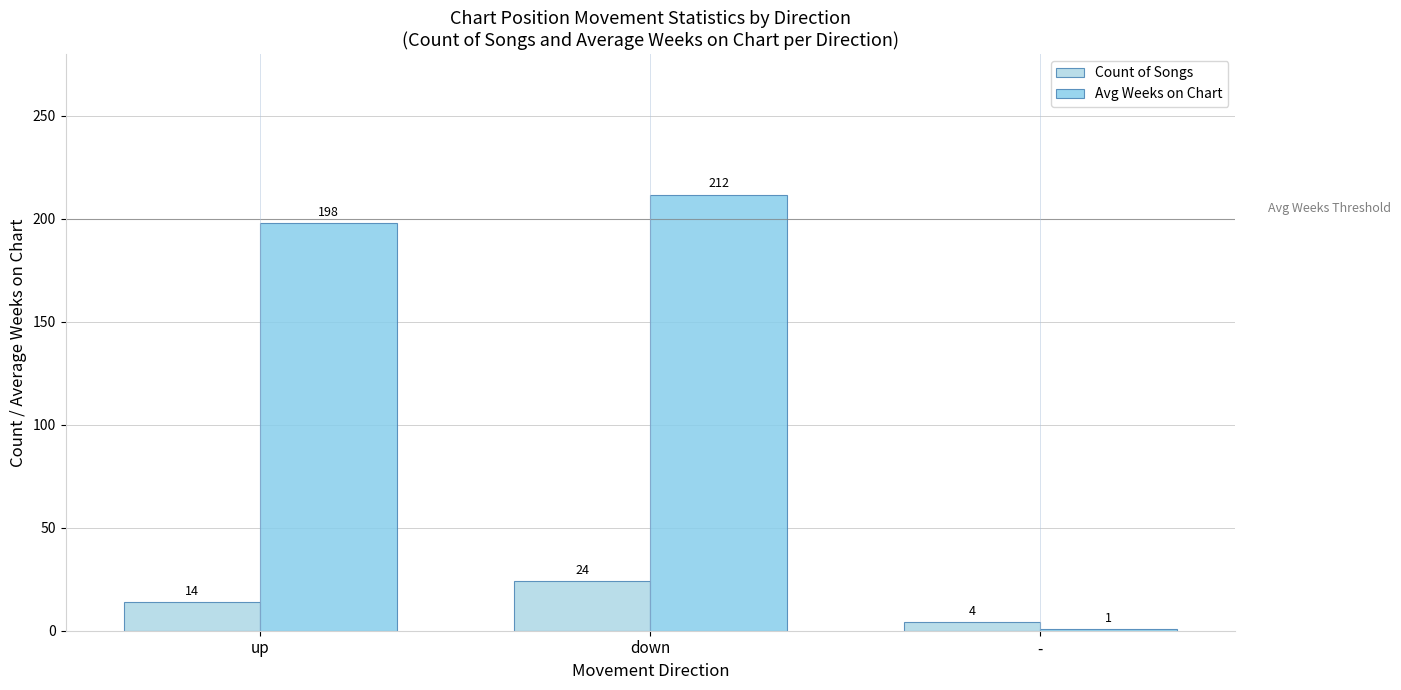

How many distinct data groups are displayed?

2